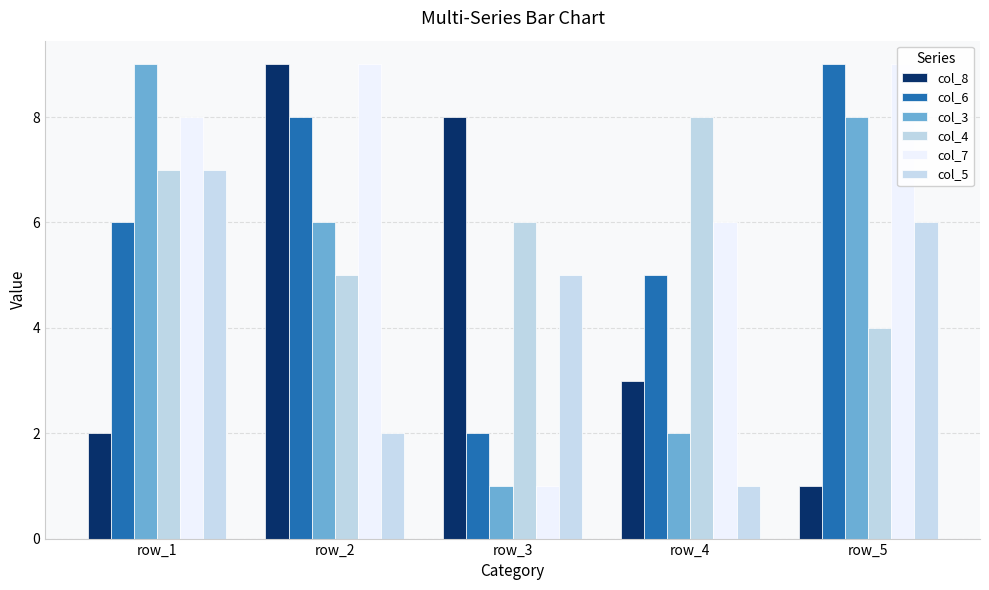

What are all the series names shown in the legend?

col_8, col_6, col_3, col_4, col_7, col_5